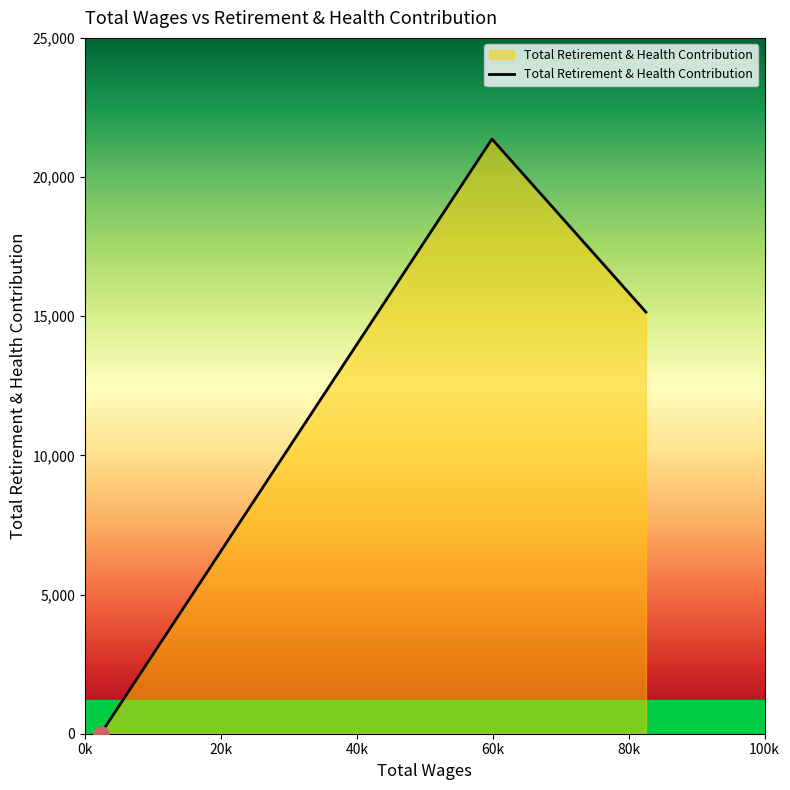

What is the maximum value shown in the chart?

21367